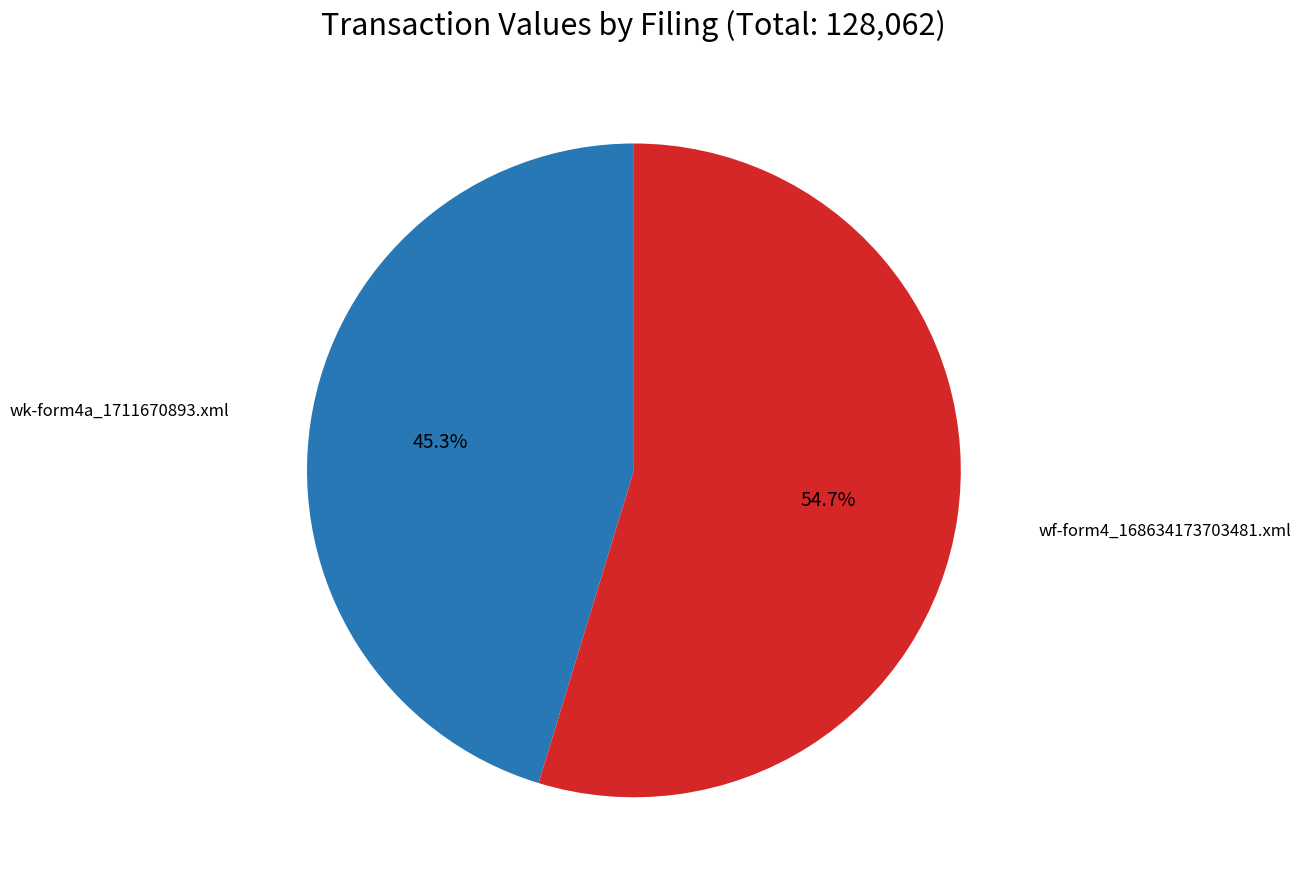

To the nearest percent, what percentage of the pie is wf-form4_168634173703481.xml?

55%